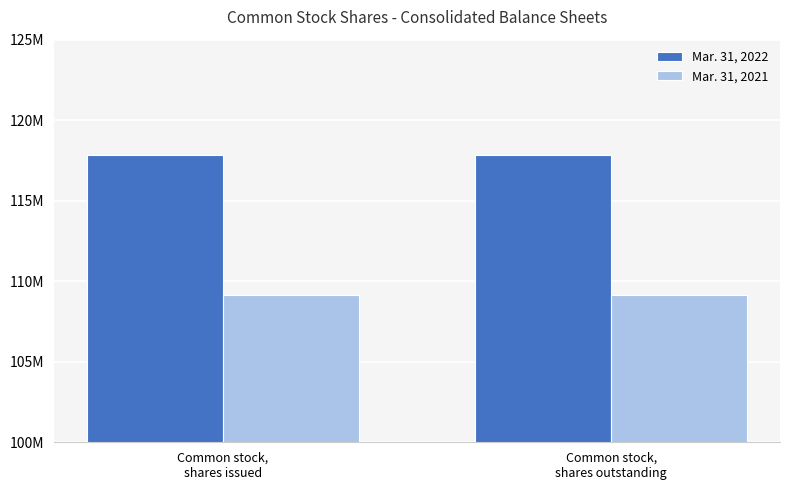

Reading left to right, list all the values displayed in this chart.

Mar. 31, 2022: 117862807	117862807
Mar. 31, 2021: 109134740	109134740